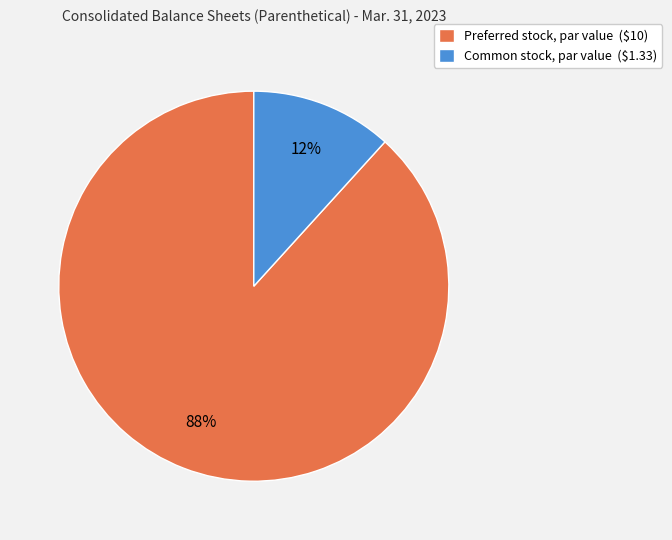

Rank the categories by value from highest to lowest.

Preferred stock, par value, Common stock, par value